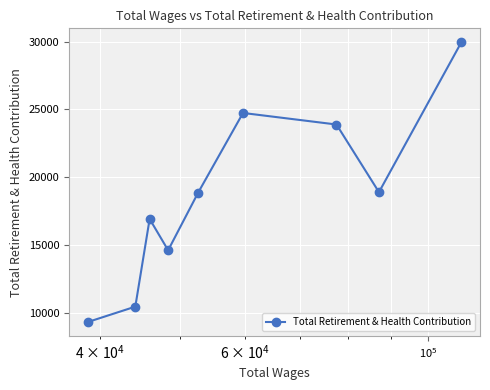

What is the greatest value displayed?

29953